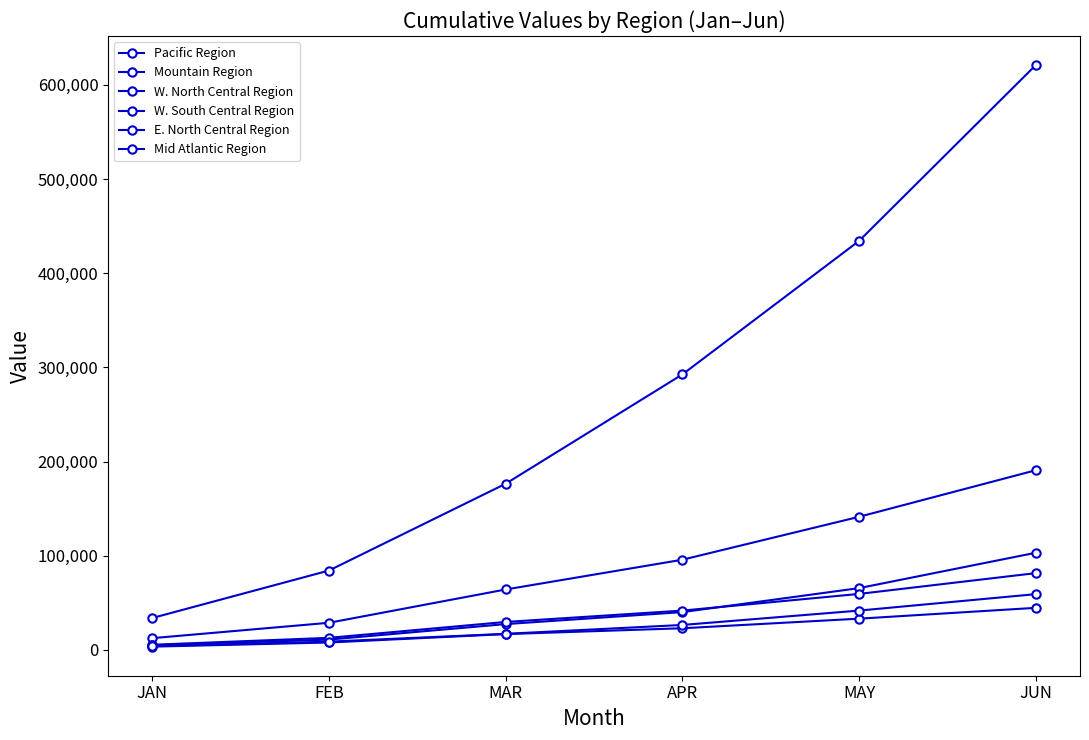

Is the value of E. North Central Region at JAN greater than the value of Pacific Region at JAN?

No